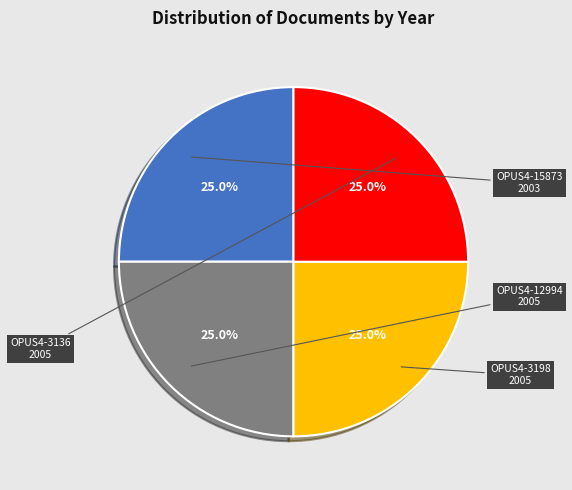

To the nearest percent, what is the average slice percentage?

25%